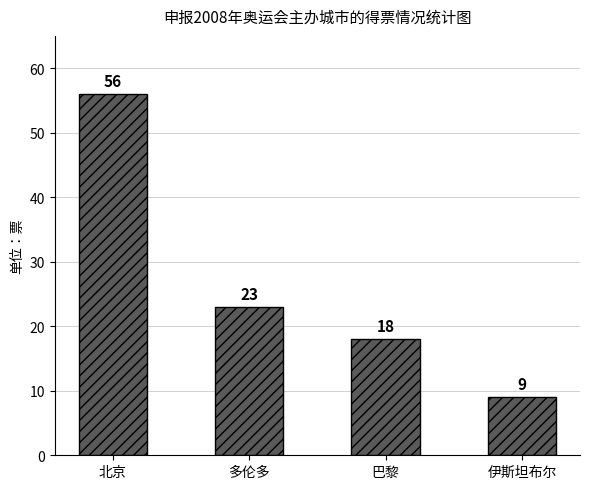

Reading left to right, extract all data points from this chart.

56	23	18	9